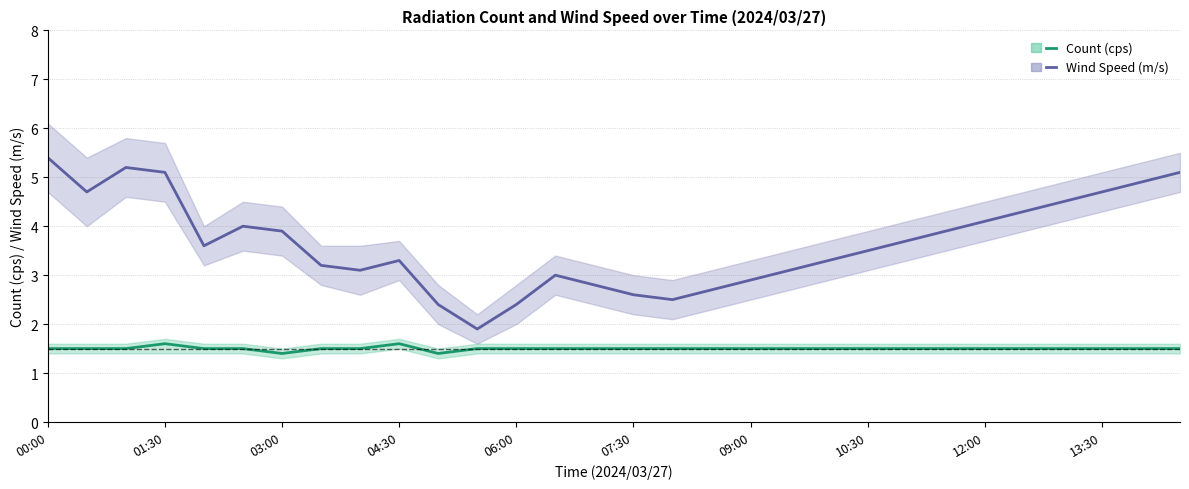

In Count (cps), how many points are lower than both neighbors (excluding endpoints)?

2